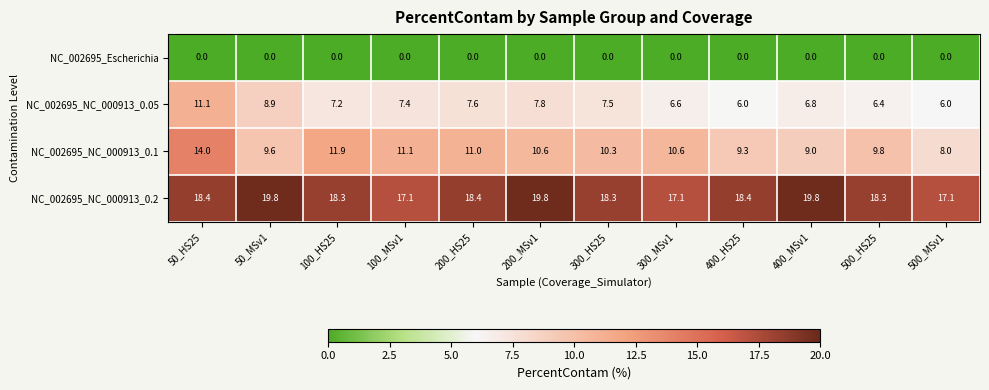

Which series changed the most between 100_MSv1 and 500_MSv1?

NC_002695_NC_000913_0.1